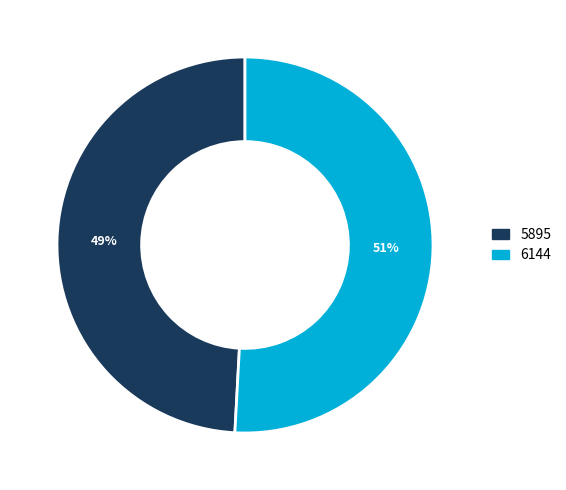

How many slices are in this pie chart?

2